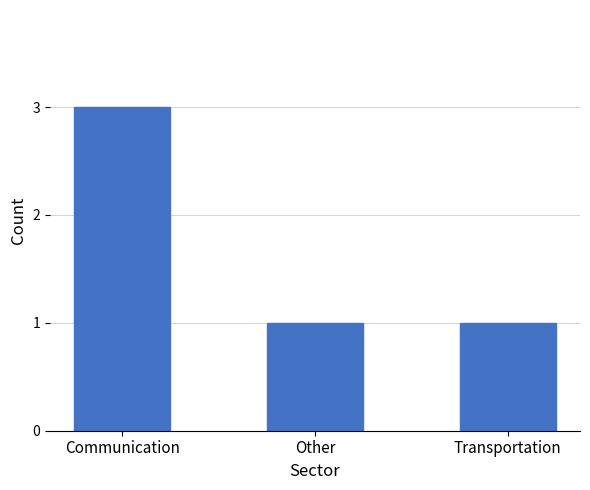

Reading left to right, extract all data points from this chart.

Communication=3	Other=1	Transportation=1